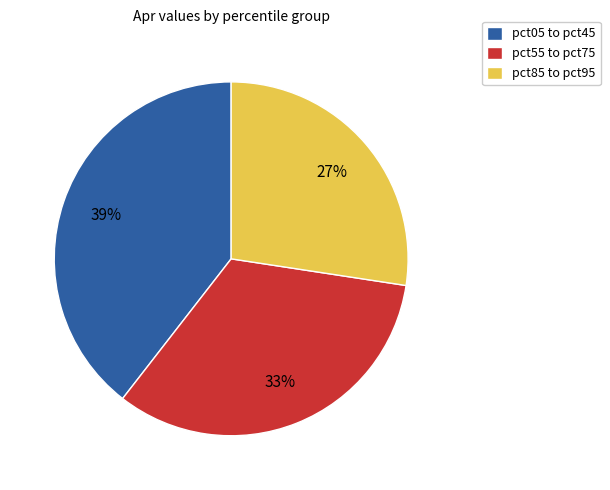

Count the number of slices in the pie.

3